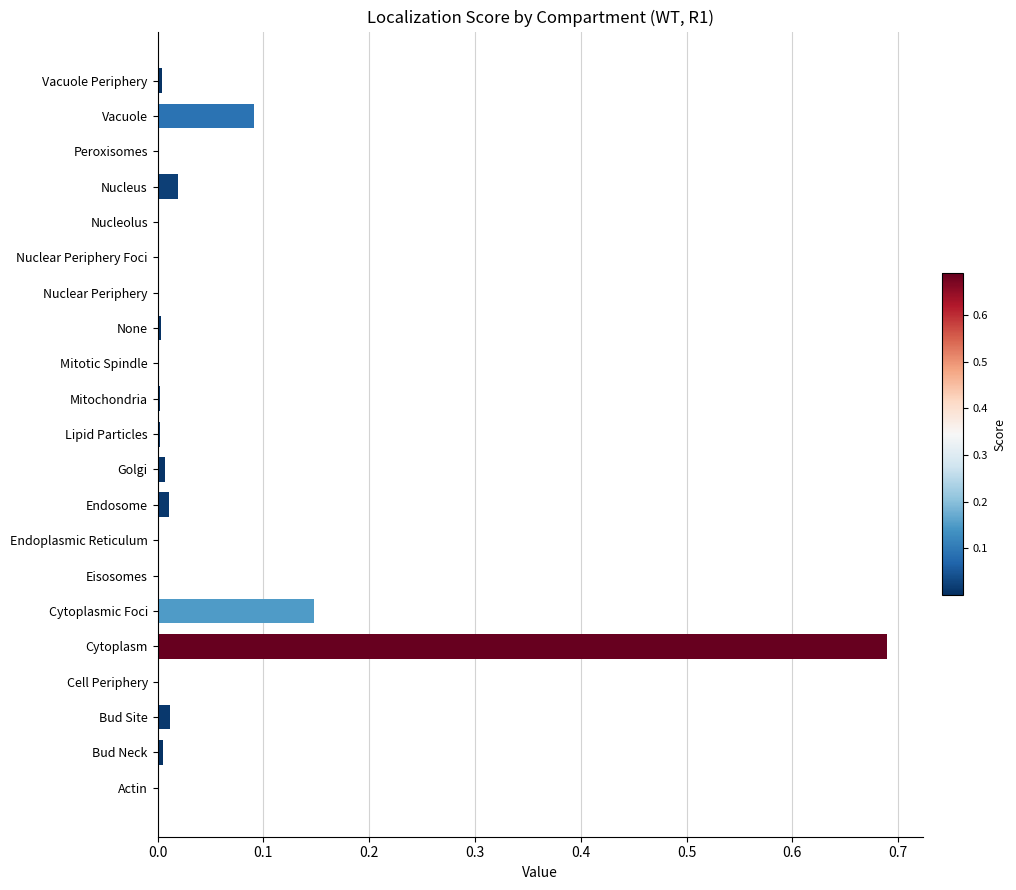

Is it true that the value at Golgi is 0.0?

True